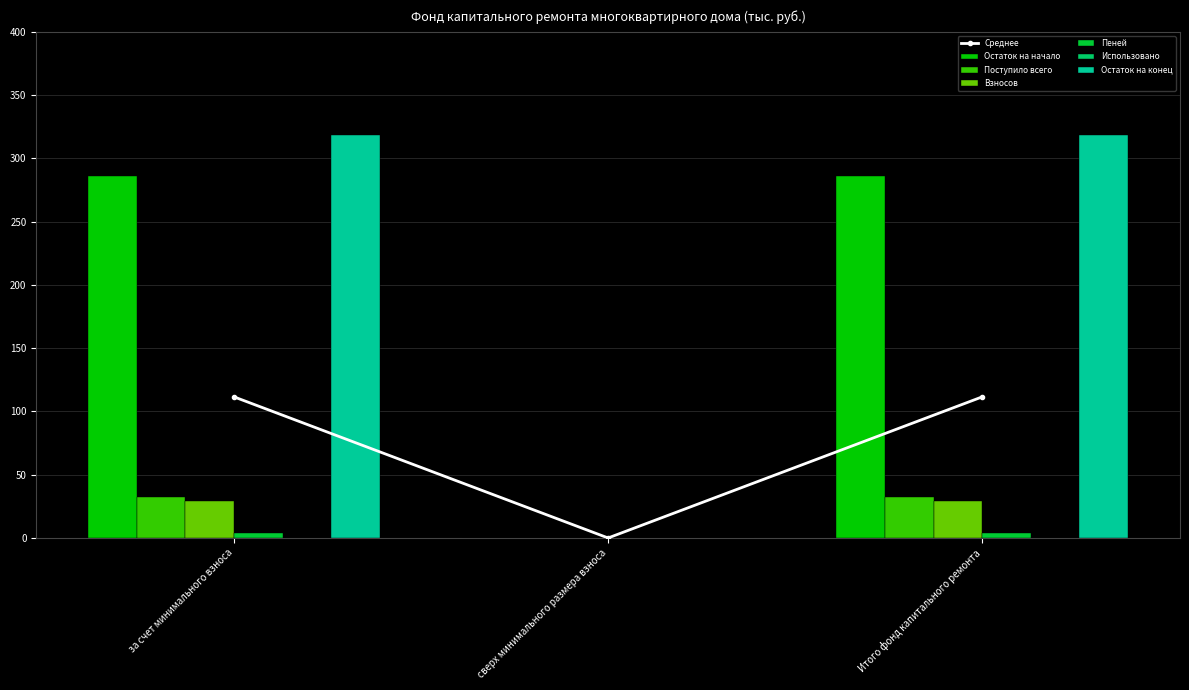

Reading left to right, list all the values displayed in this chart.

Остаток на начало: за счет минимального взноса=111.5	сверх минимального размера взноса=0.0	Итого фонд капитального ремонта=111.5
Поступило всего: за счет минимального взноса=32.4	сверх минимального размера взноса=0.0	Итого фонд капитального ремонта=32.4
Взносов: за счет минимального взноса=3.6	сверх минимального размера взноса=0.0	Итого фонд капитального ремонта=3.6
Пеней: за счет минимального взноса=285.8	сверх минимального размера взноса=0.0	Итого фонд капитального ремонта=285.8
Остаток на конец: за счет минимального взноса=28.8	сверх минимального размера взноса=0.0	Итого фонд капитального ремонта=28.8